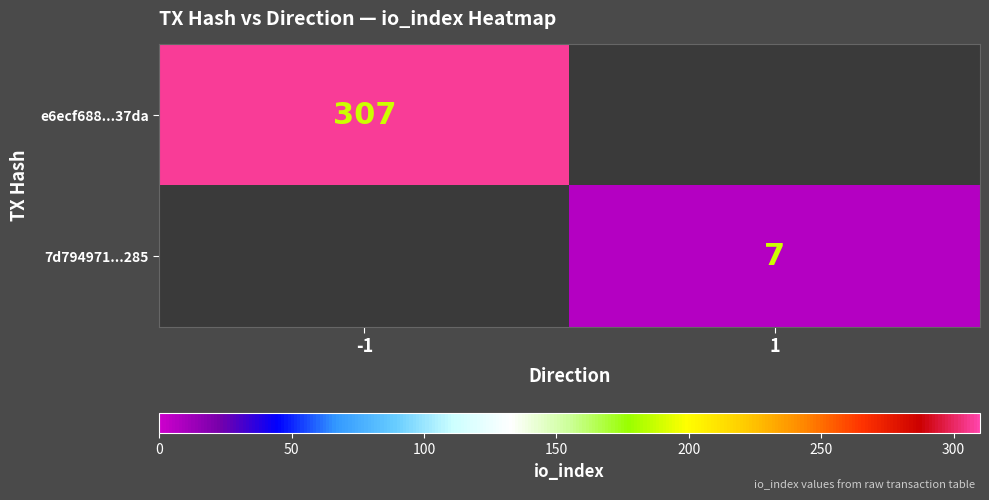

The value of 7d794971...285 at 1 is 12. True or false?

False